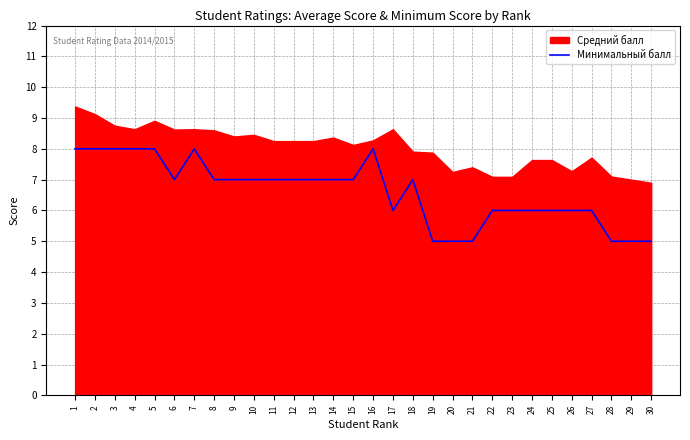

Reading right to left, extract all data points from this chart.

30=5	29=5	28=5	27=6	26=6	25=6	24=6	23=6	22=6	21=5	20=5	19=5	18=7	17=6	16=8	15=7	14=7	13=7	12=7	11=7	10=7	9=7	8=7	7=8	6=7	5=8	4=8	3=8	2=8	1=8